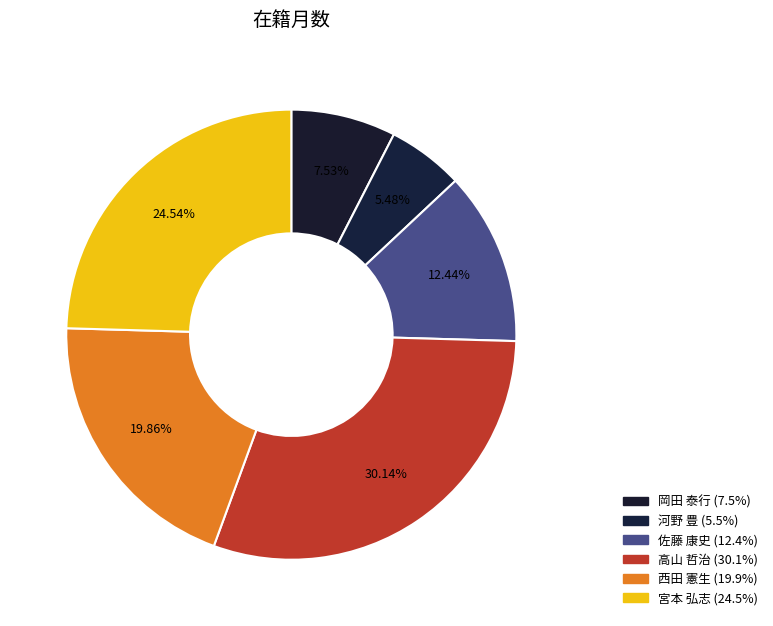

Does 高山 哲治 account for over 50% of the chart?

No